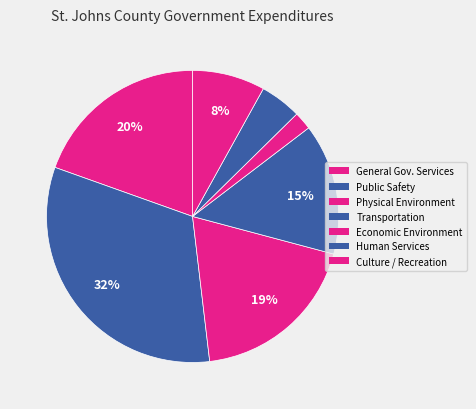

How many slices are in this pie chart?

7